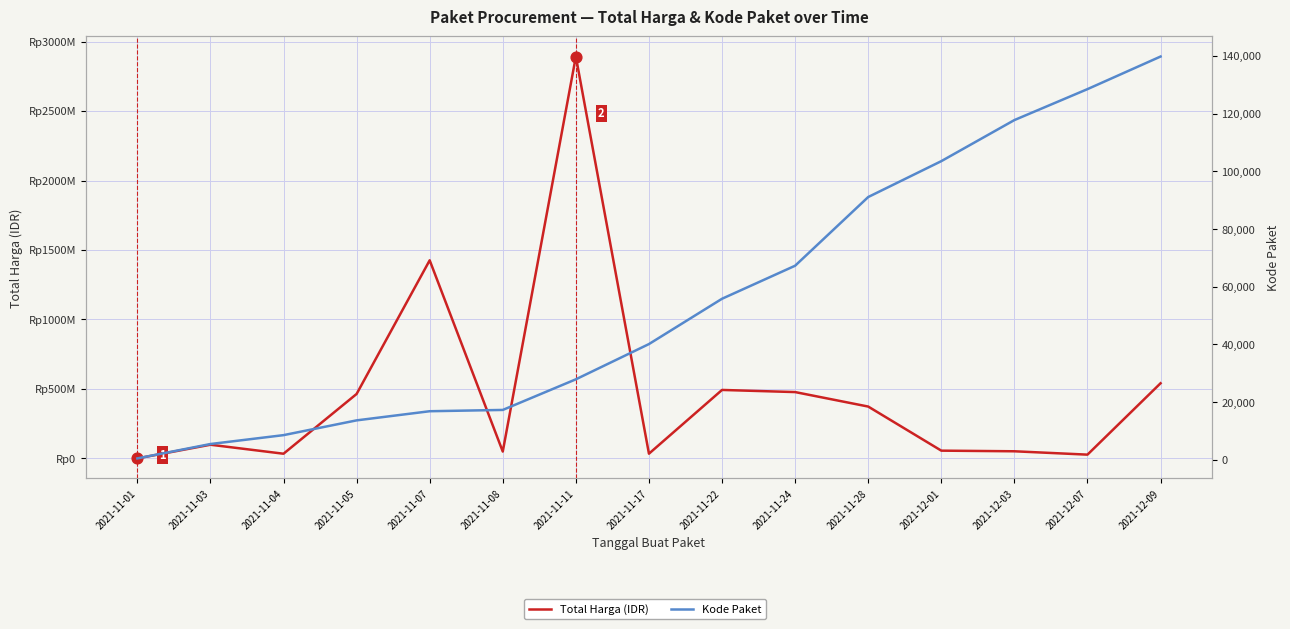

What are all the series names shown in the legend?

Total Harga (IDR), Kode Paket